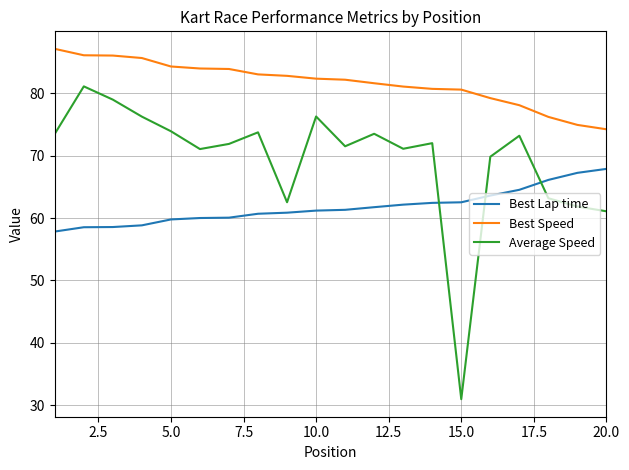

Rank the series by their maximum value, from lowest to highest.

Best Lap time, Average Speed, Best Speed